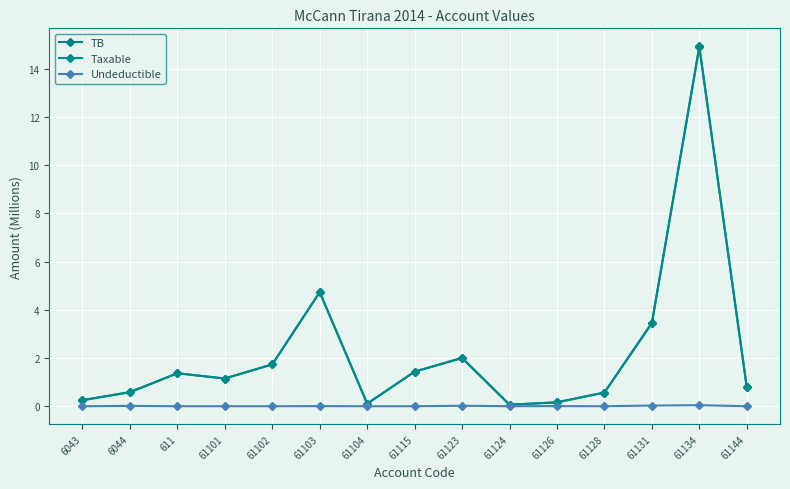

How many distinct data groups are displayed?

3